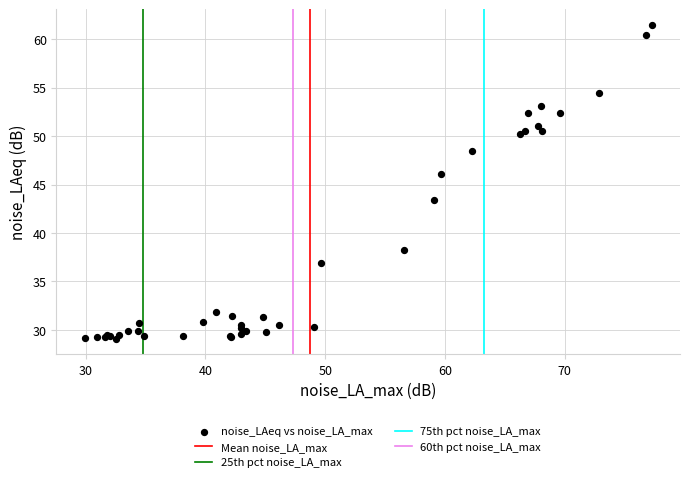

What Y value in the scatter plot is closest to 45?

46.1